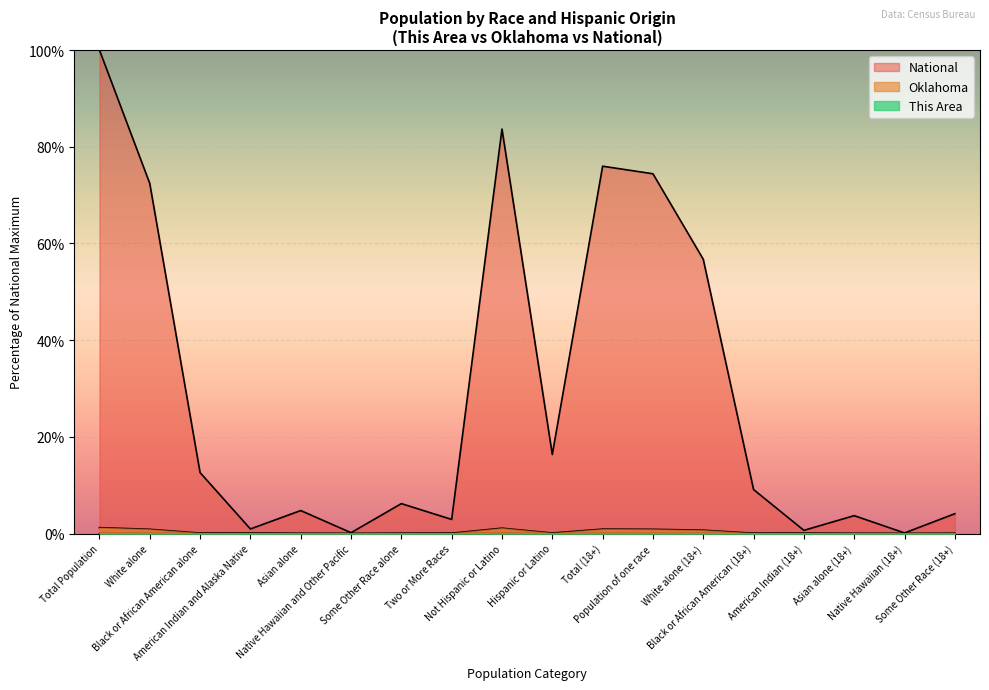

Is the value of This Area at White alone (18+) greater than the value of National at Black or African American alone?

No